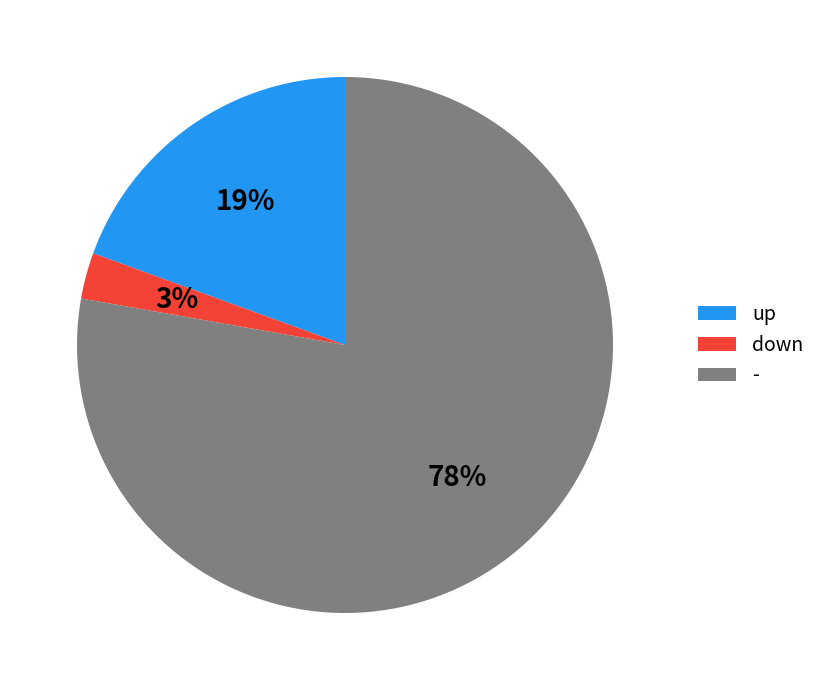

To the nearest percent, what percentage of the pie is -?

78%